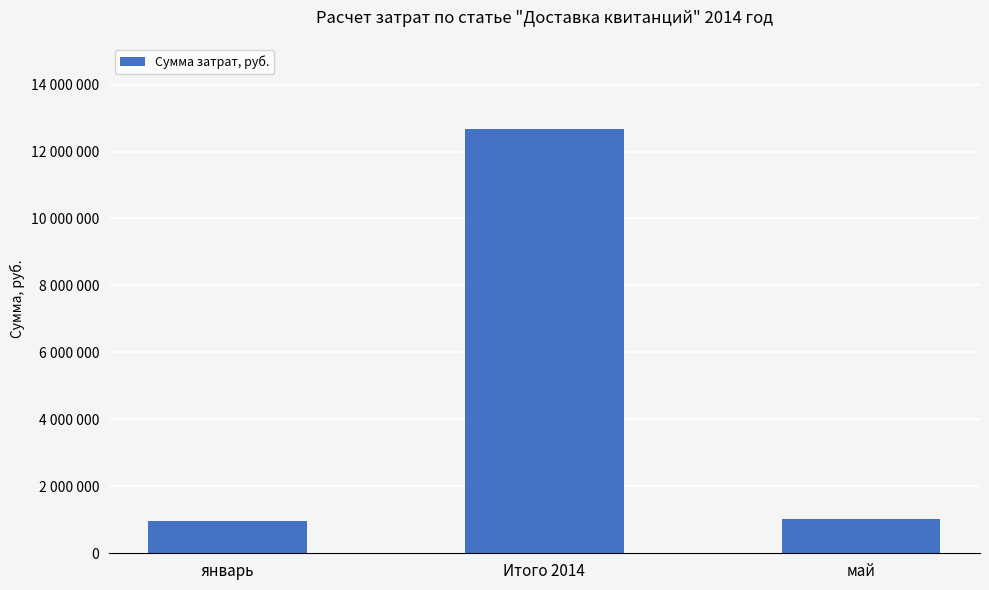

What is the difference between the second highest and minimum values?

57695